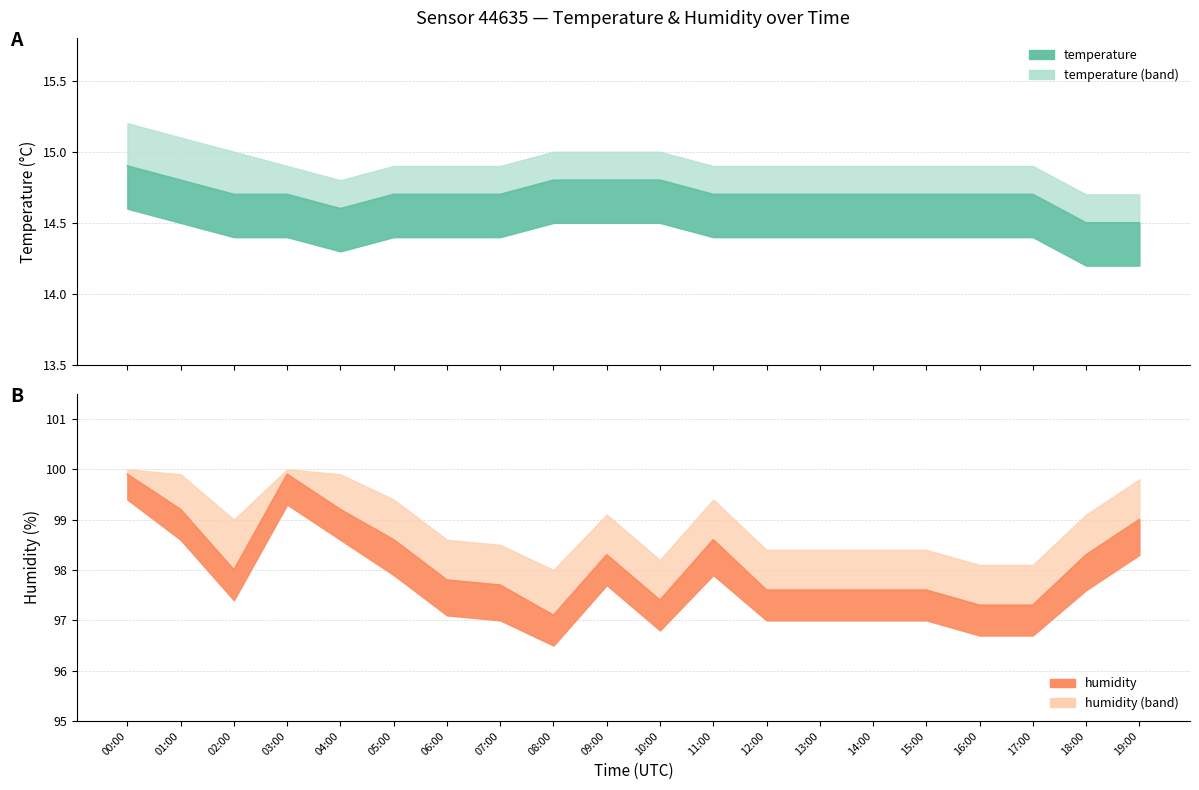

True or false: humidity and temperature_upper cross at least once.

False